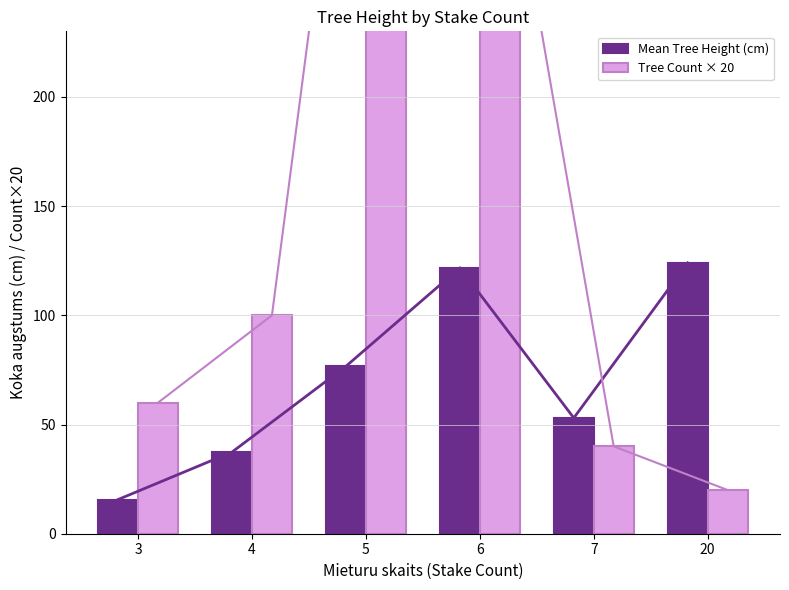

Which series has the largest total across all categories?

Tree Count × 20